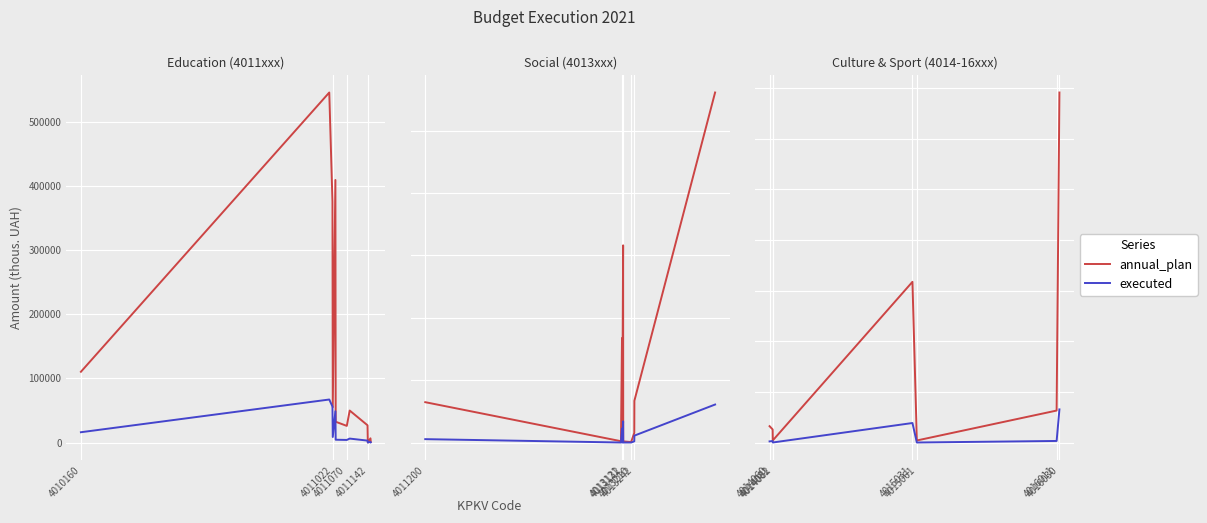

What are all the series names shown in the legend?

annual_plan, executed